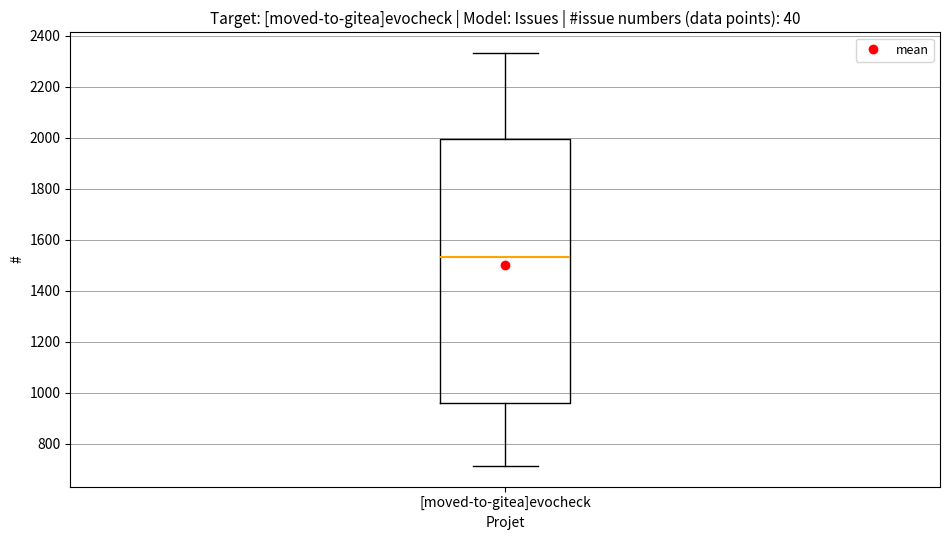

Transcribe this box plot: give where the median line is, the range the box spans, and where the two whiskers end, as read against the y-axis. The values are not printed on the chart, so give them approximately, as read against the axis.

median 1540, box 960 to 2000, whiskers 720 to 2340